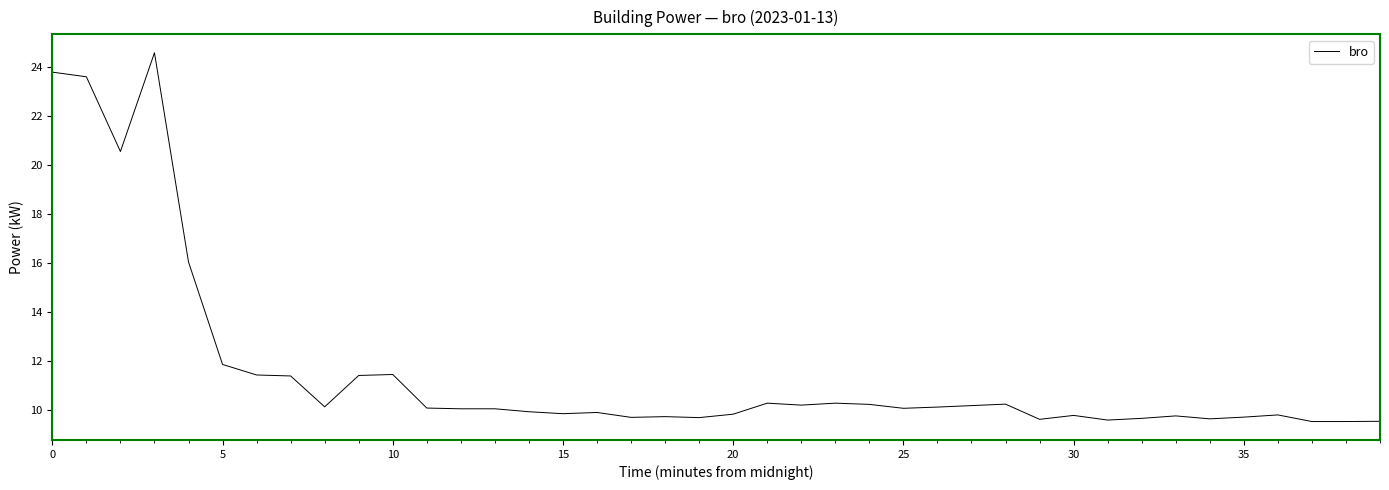

What is the maximum value shown in the chart?

24.6